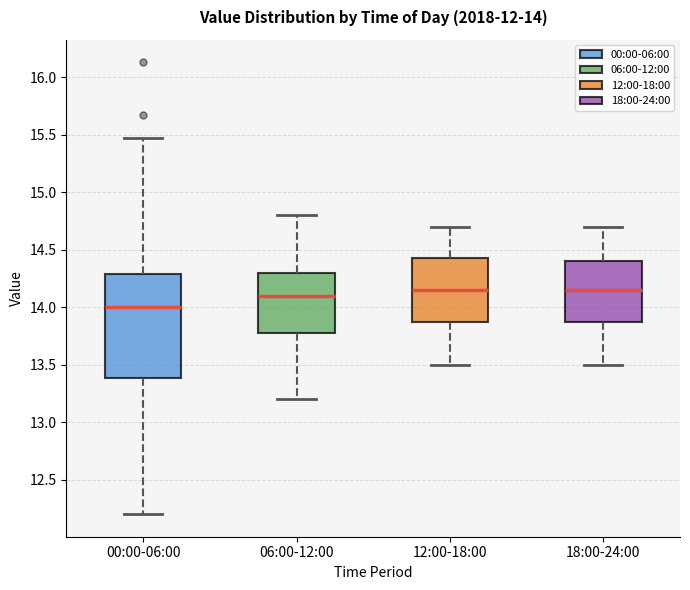

Which box is the tallest, from its lower edge to its upper edge?

00:00-06:00